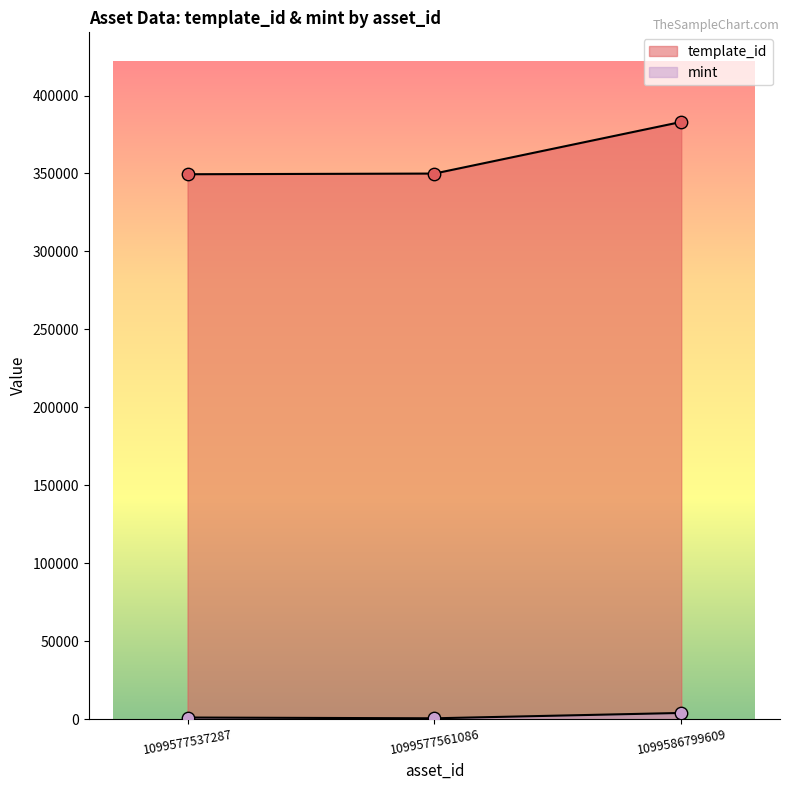

Is the value of mint at 1099586799609 greater than the value of template_id at 1099577537287?

No